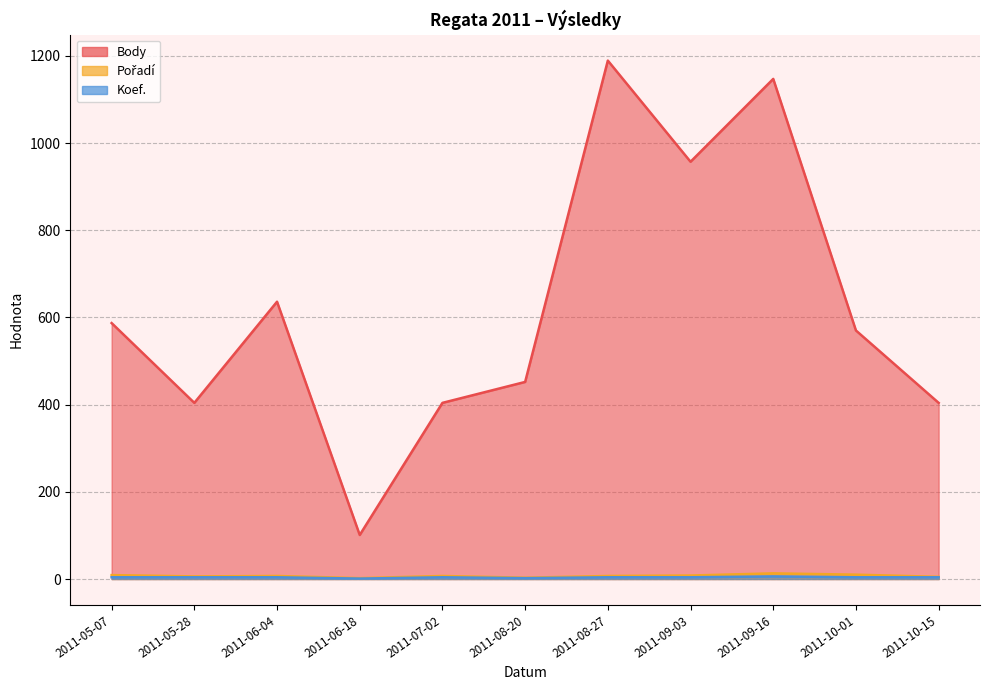

How many series are shown in this chart?

3